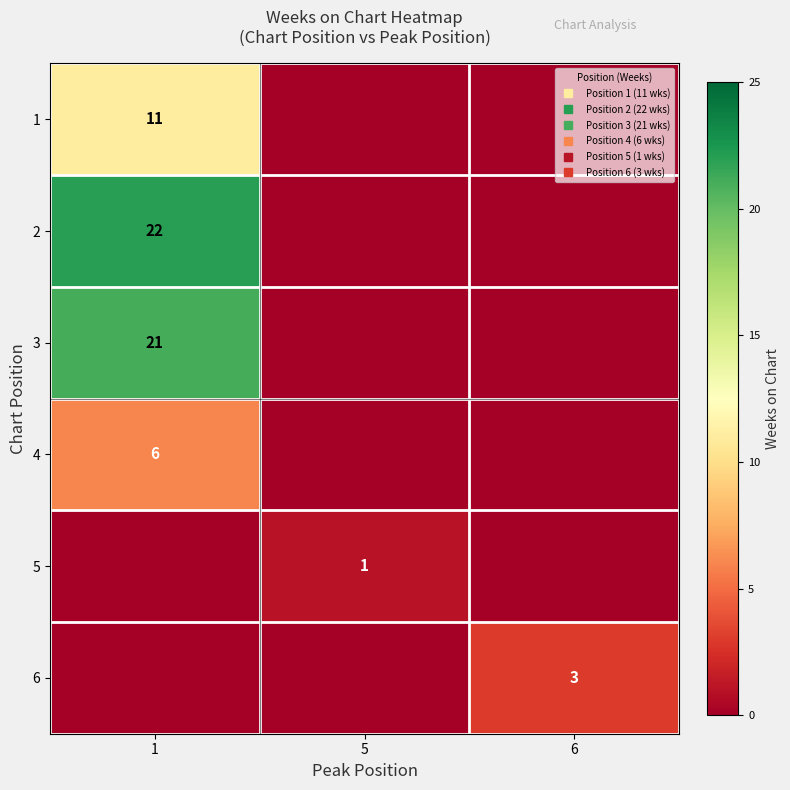

Which category has the highest value in the 4 series?

1